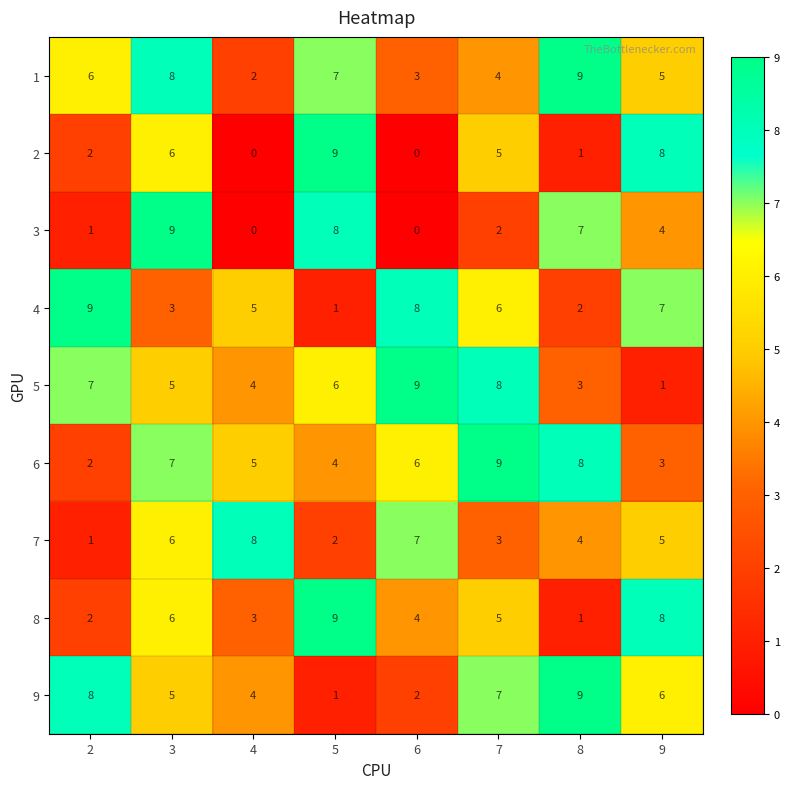

What is the greatest value displayed?

9